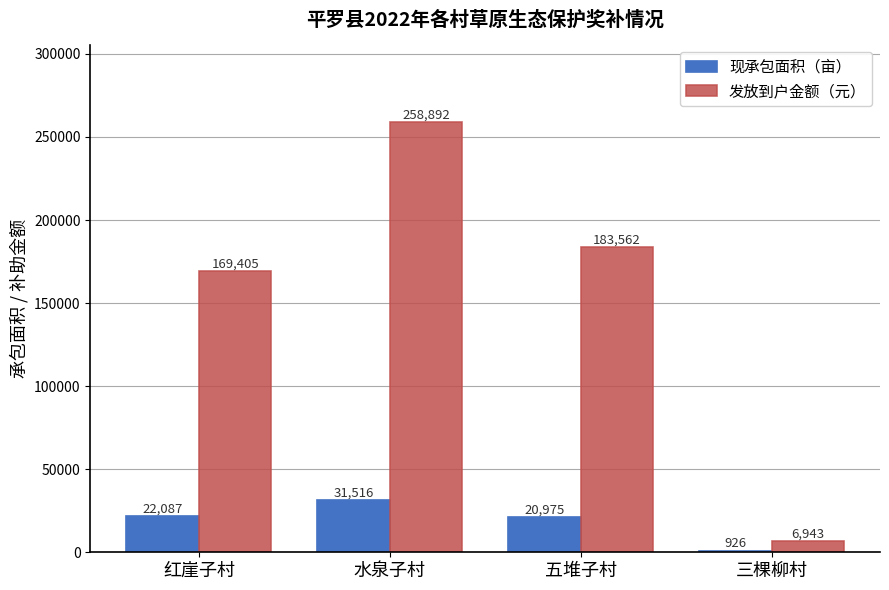

True or false: 现承包面积（亩） has a value of 5848.8 at 五堆子村.

False